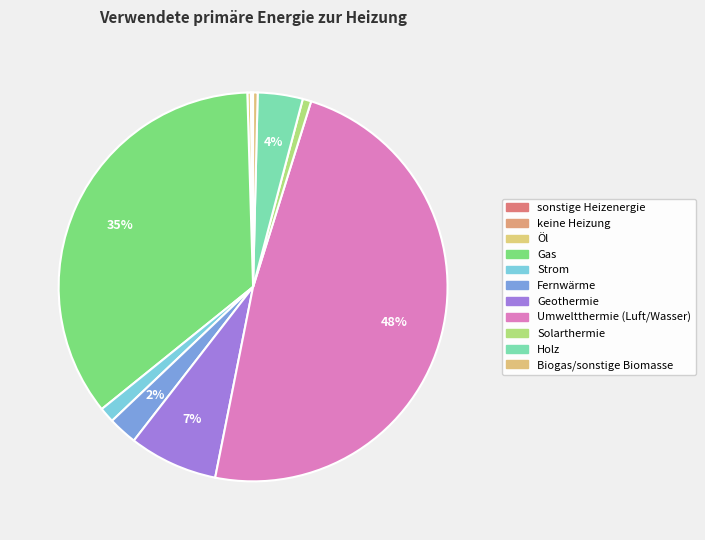

The Strom slice represents 1% of the pie. True or false?

True